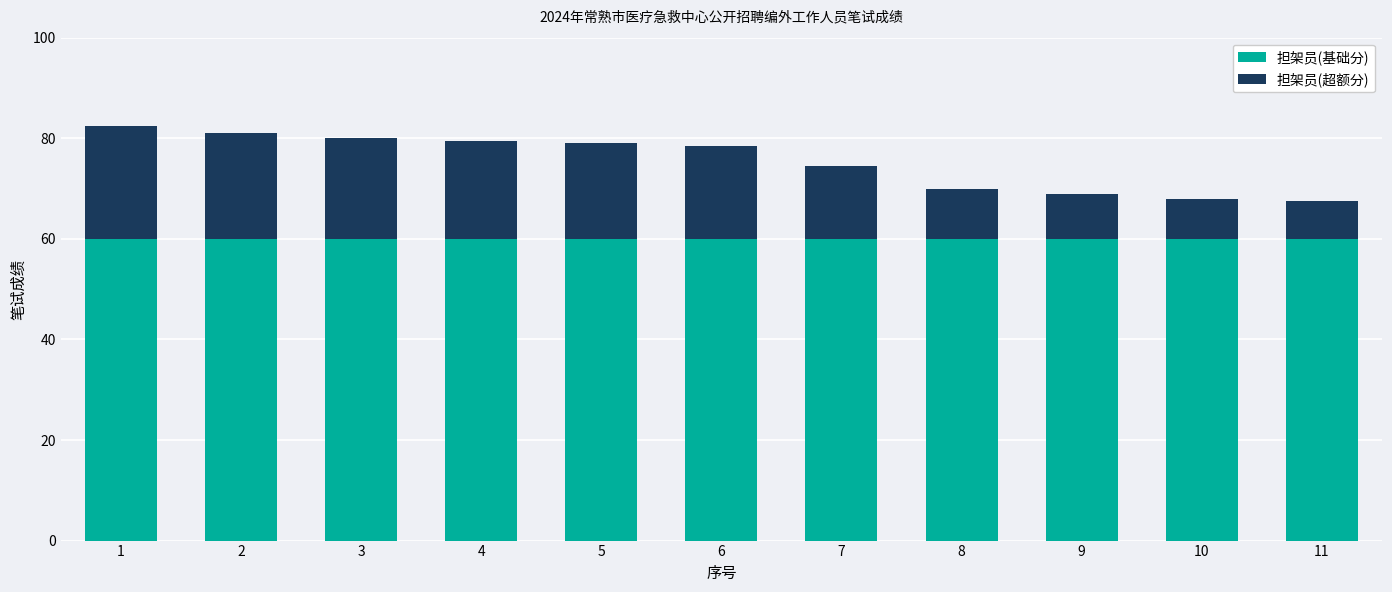

Read the 担架员(基础分) value at 11.

60.0